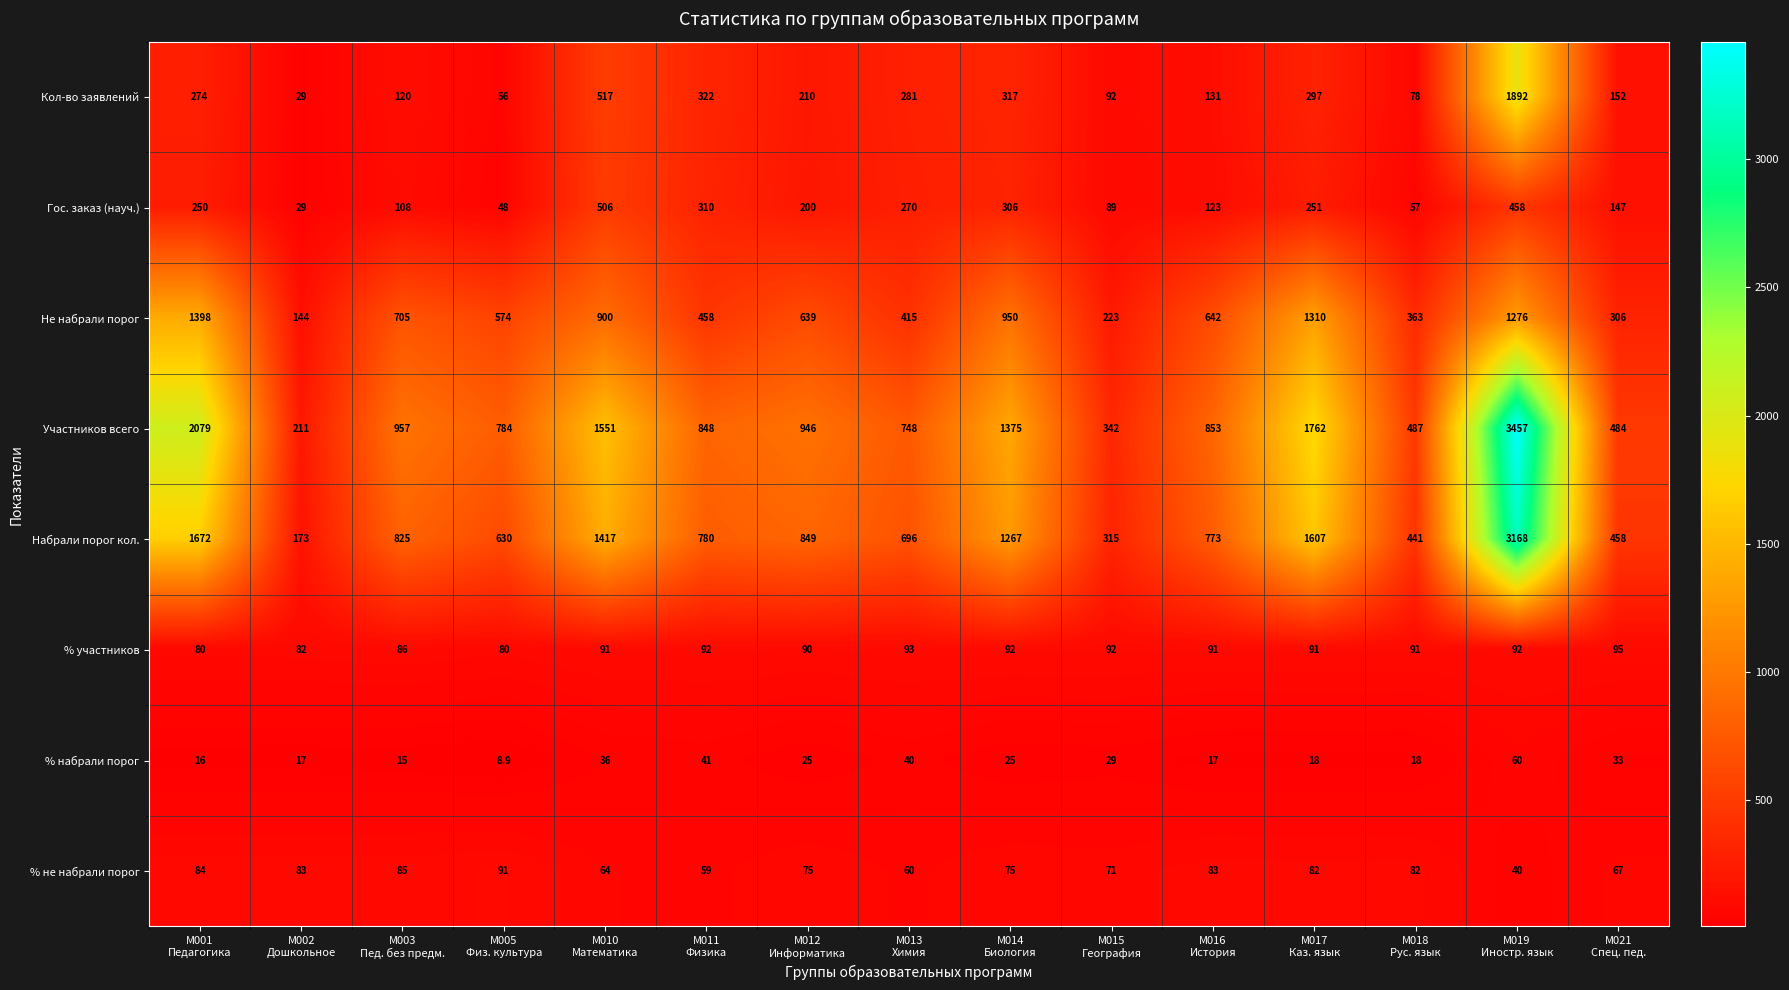

Rank the series by their maximum value, from lowest to highest.

% набрали порог, % не набрали порог, % участников, Гос. заказ (науч.), Не набрали порог, Кол-во заявлений, Набрали порог кол., Участников всего